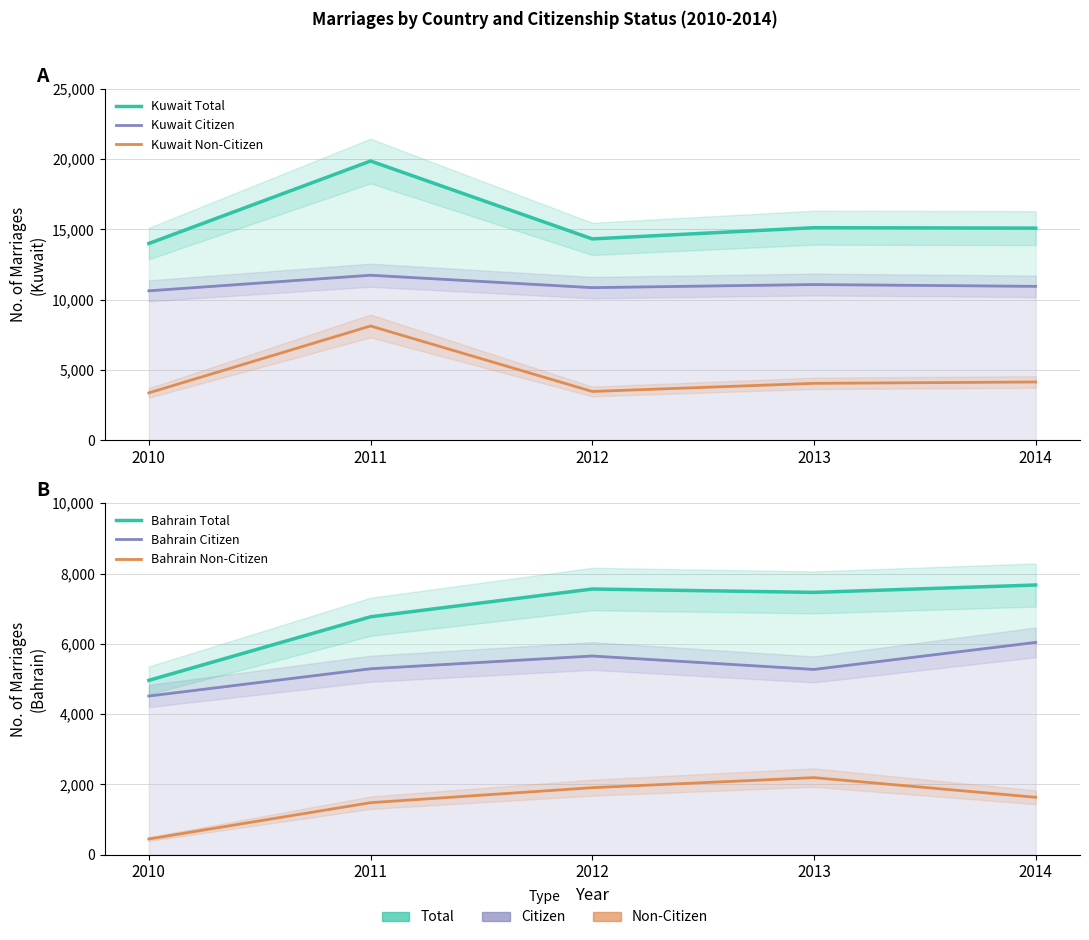

At which category does the chart reach its peak across all series?

2011